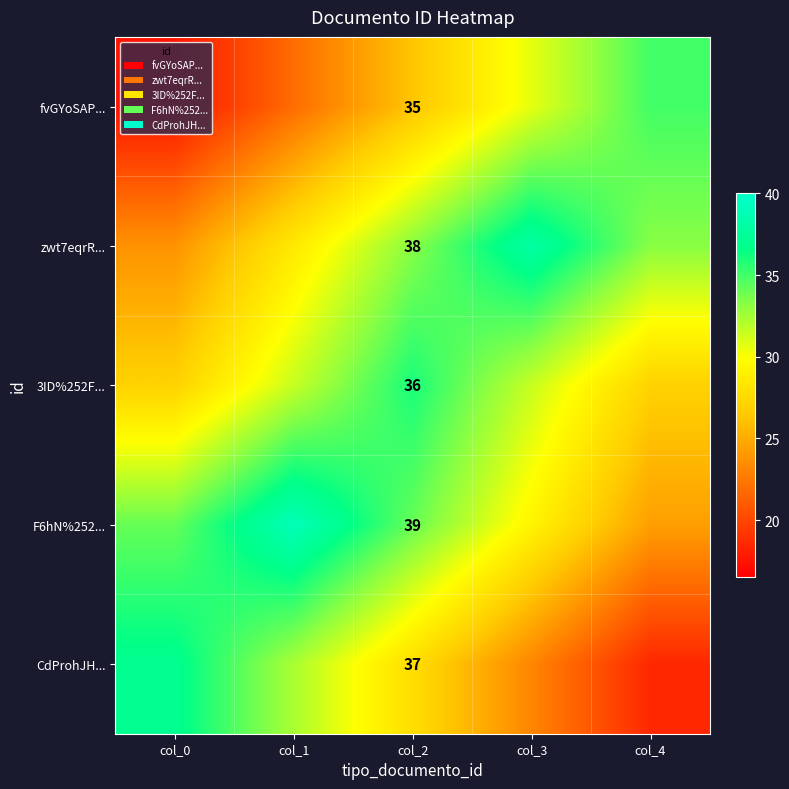

How many categories are shown in the chart?

5